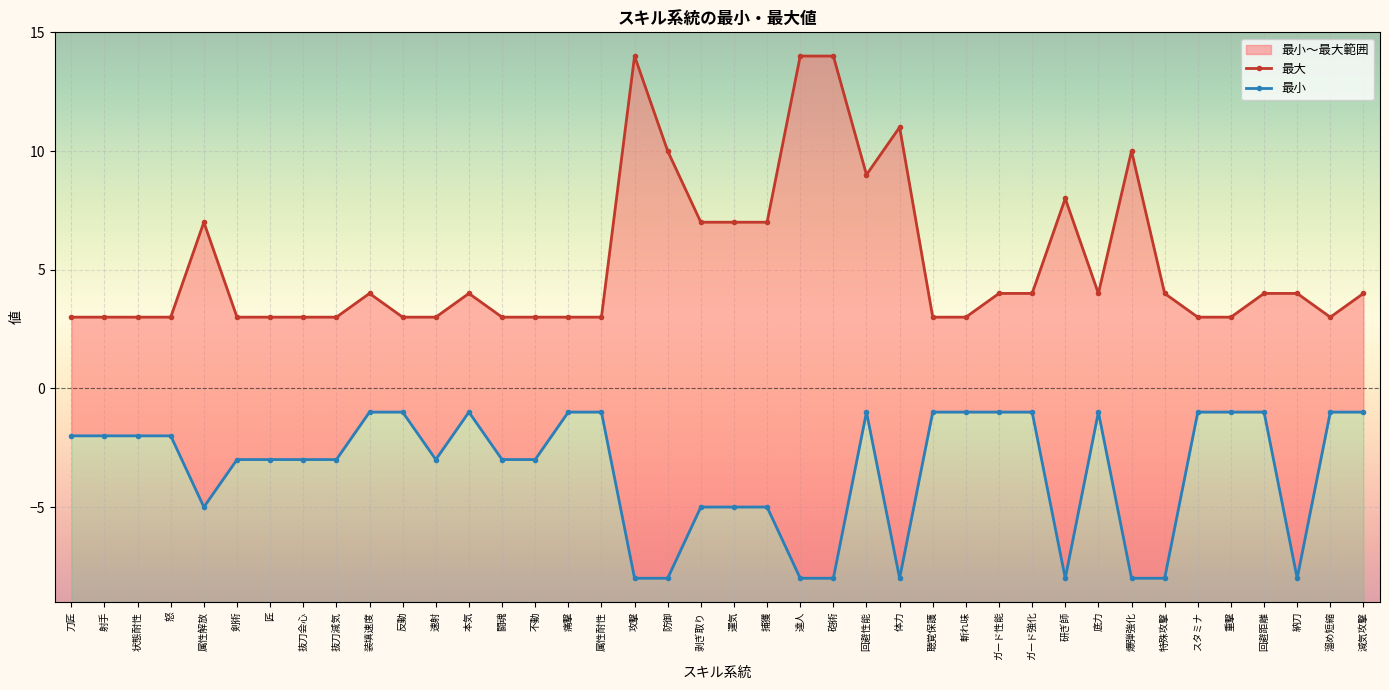

What is the difference between the maximum and minimum values in the 最小 series?

7